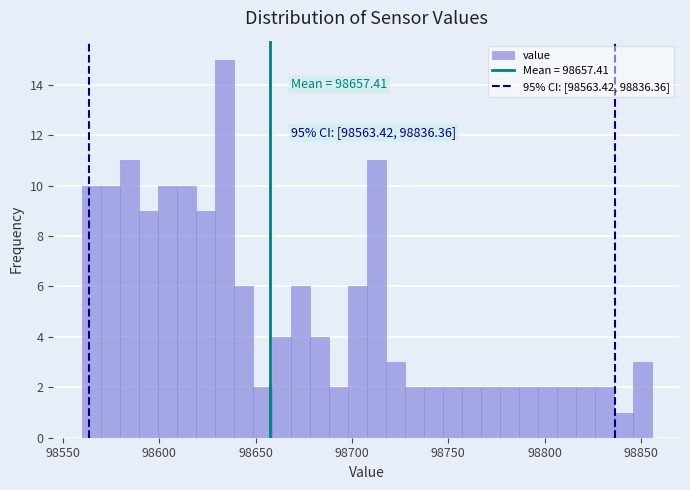

Around what value on the x-axis is the tallest bar? Give the approximate position of its centre, as read against the axis.

98635